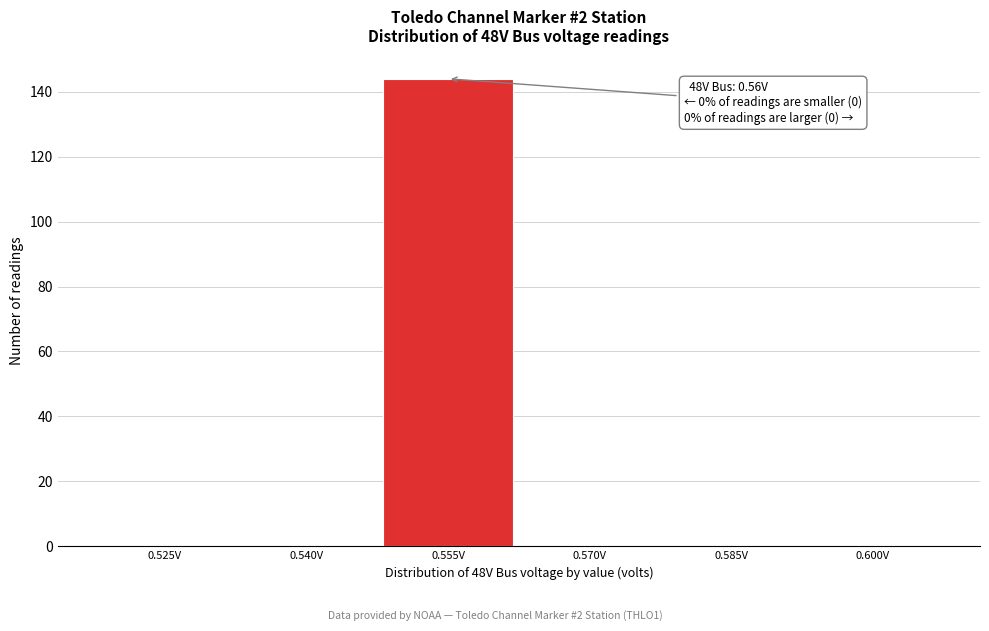

Reading left to right, transcribe all the data shown in this chart.

0.525V=0	0.540V=0	0.555V=144	0.570V=0	0.585V=0	0.600V=0